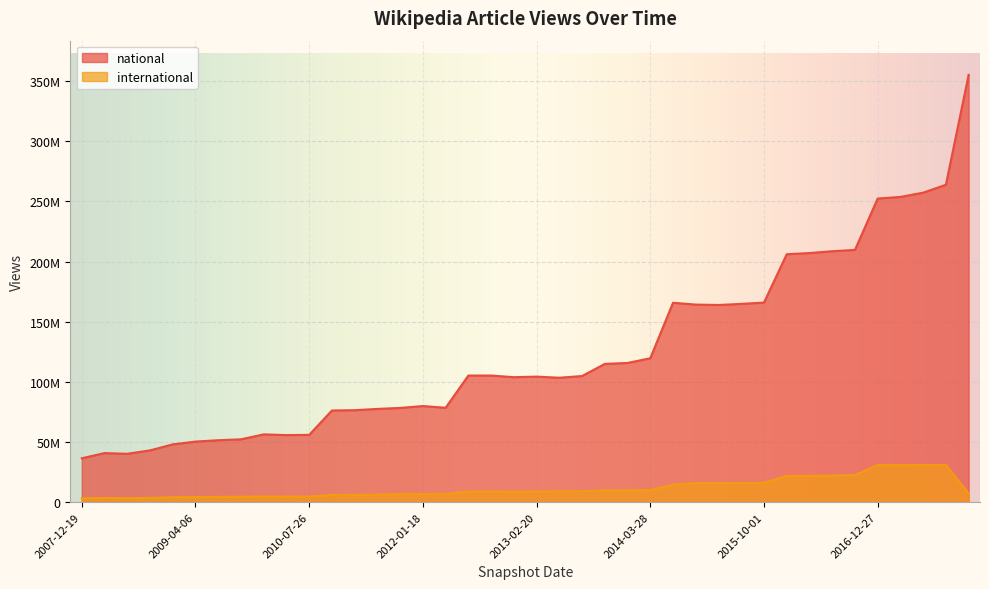

What are all the series names shown in the legend?

national, international